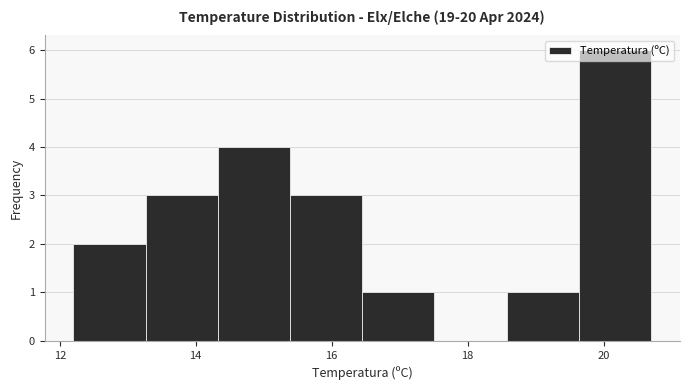

Reading left to right, transcribe this chart: for each bar, give the range it covers on the x-axis and its height. Neither the bar edges nor the heights are printed on the chart, so give them approximately, as read against the axes.

12.2 to 13.2: 2
13.2 to 14.4: 3
14.4 to 15.4: 4
15.4 to 16.4: 3
16.4 to 17.6: 1
17.6 to 18.6: 0
18.6 to 19.6: 1
19.6 to 20.8: 6